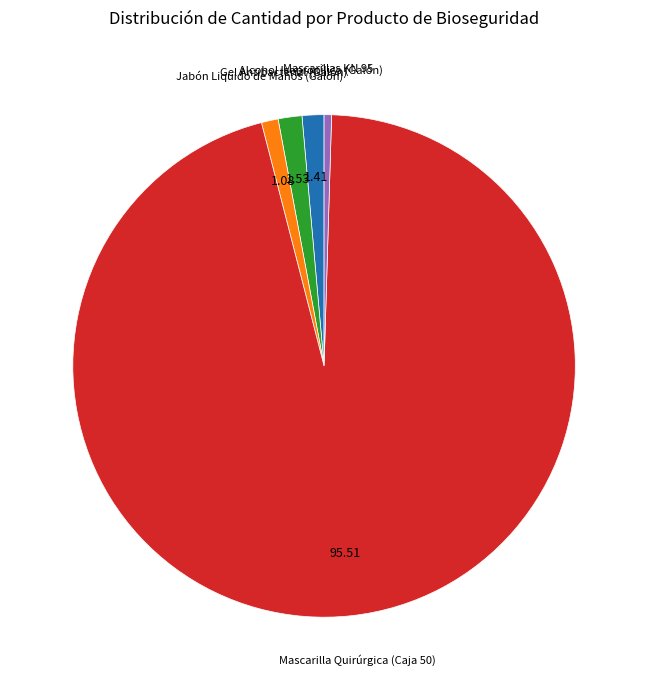

Does any single category account for the majority?

Yes